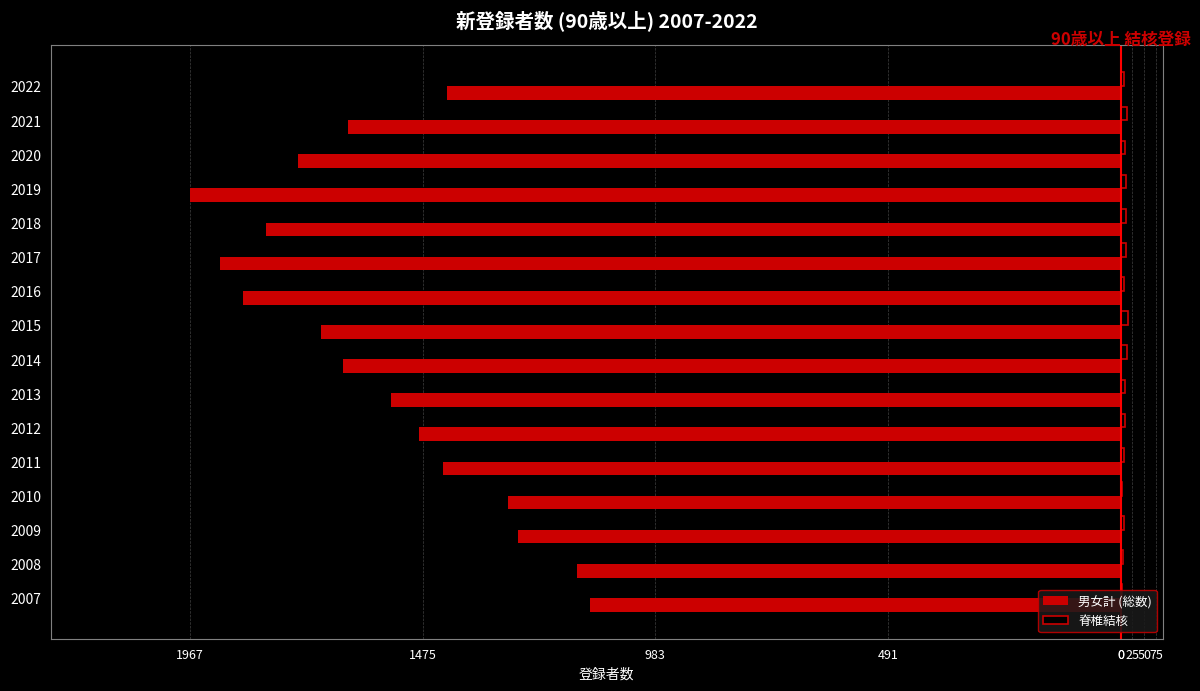

Which series has the widest spread of values?

男女計 (総数)